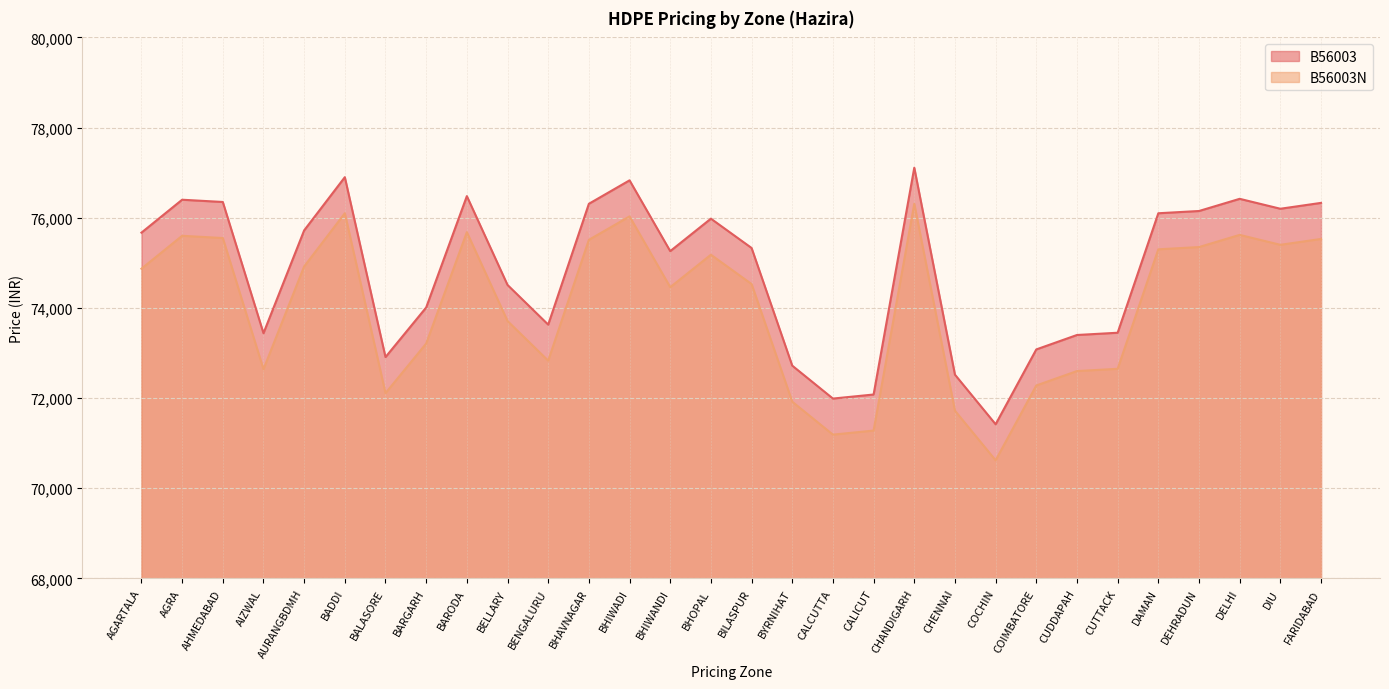

What is the value of the B56003 point at the 4th from the left?

73440